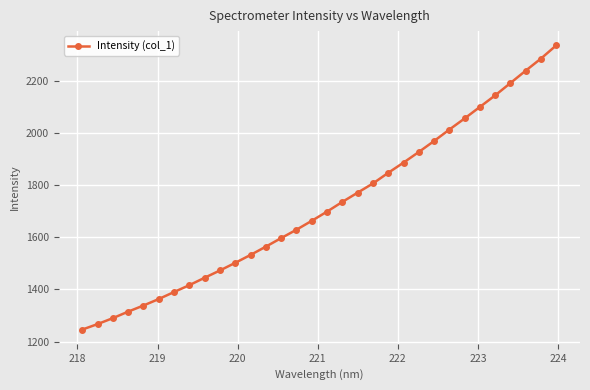

What is the smallest value displayed?

1246.0